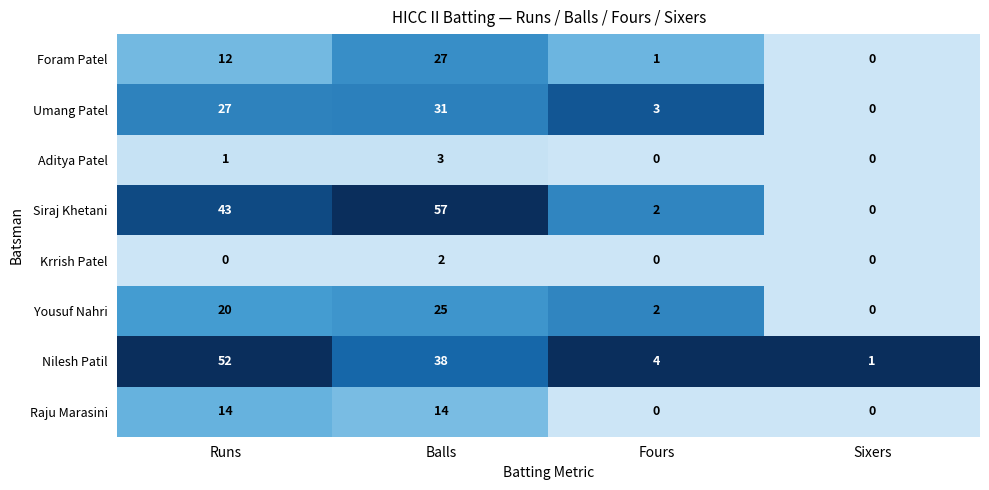

The Krrish Patel series shows 0 at Runs. True or false?

True